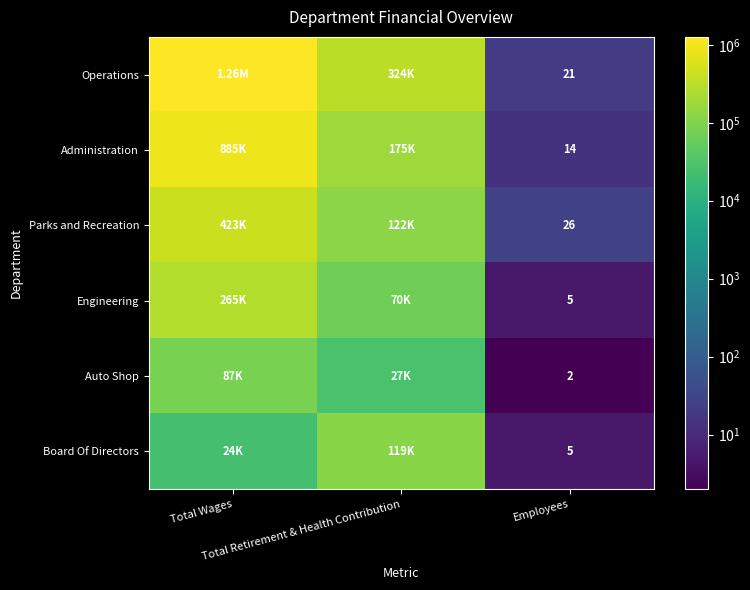

What is the lowest value of the Operations series?

21